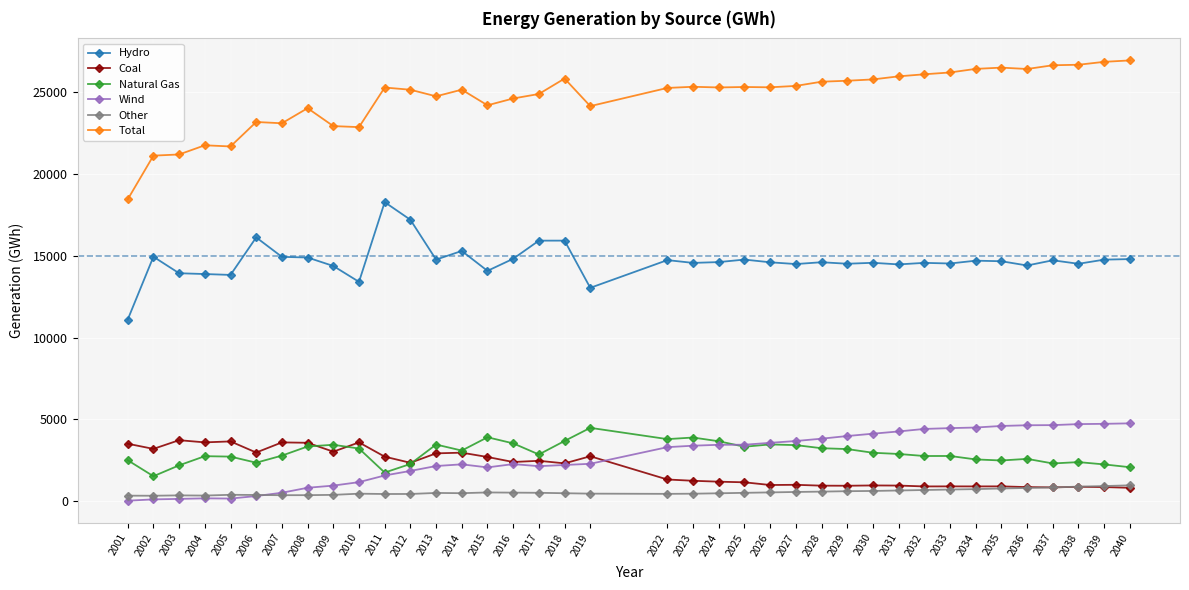

What is the average value of the Total series?

24702.4